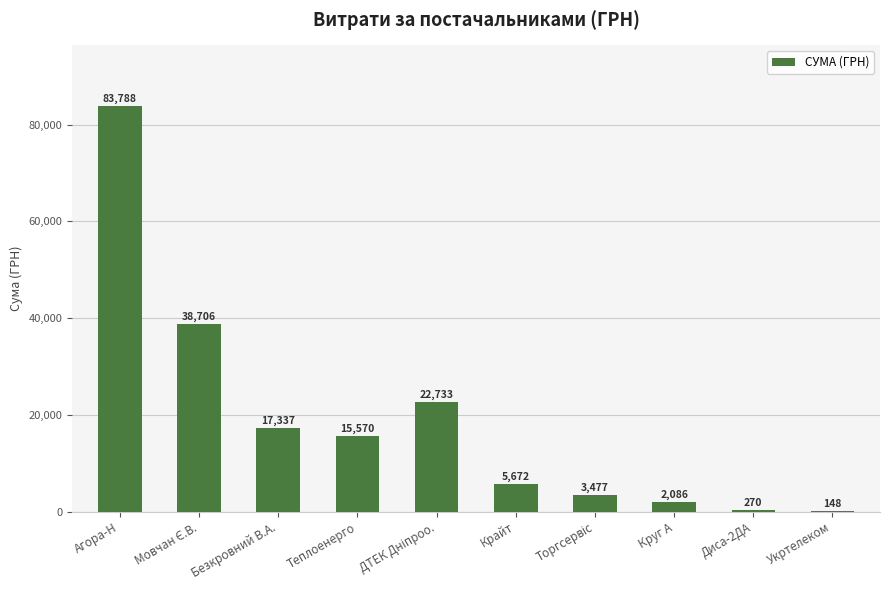

Which category has the highest value across all series?

Агора-Н